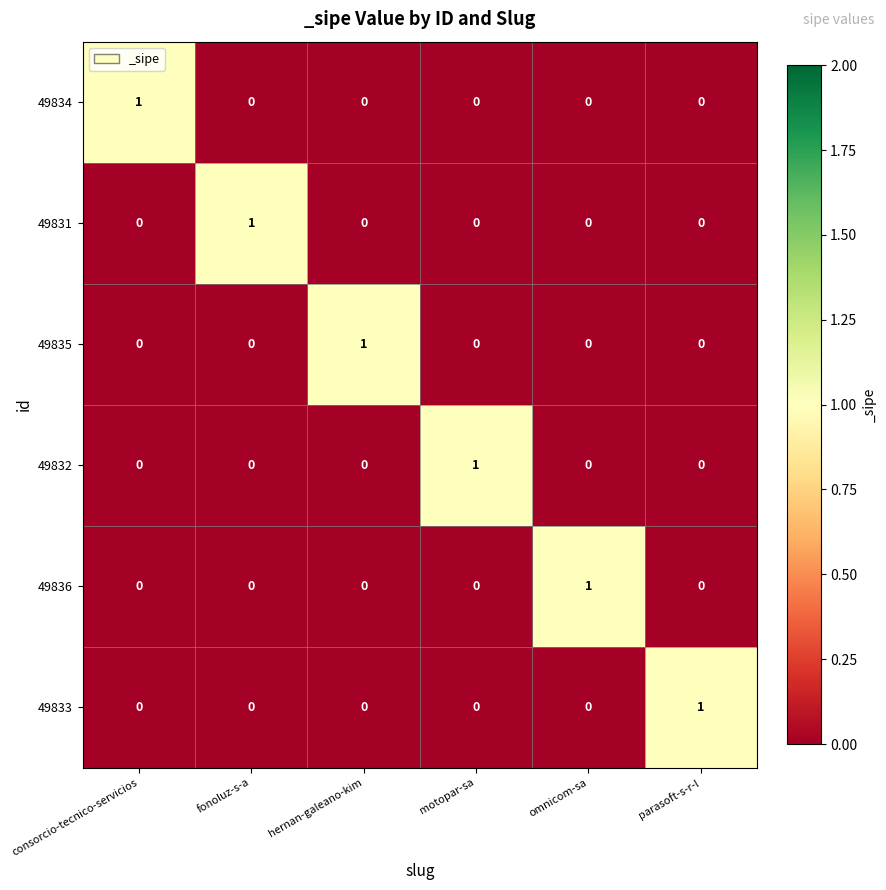

True or false: 49831 has a value of 1 at hernan-galeano-kim.

False